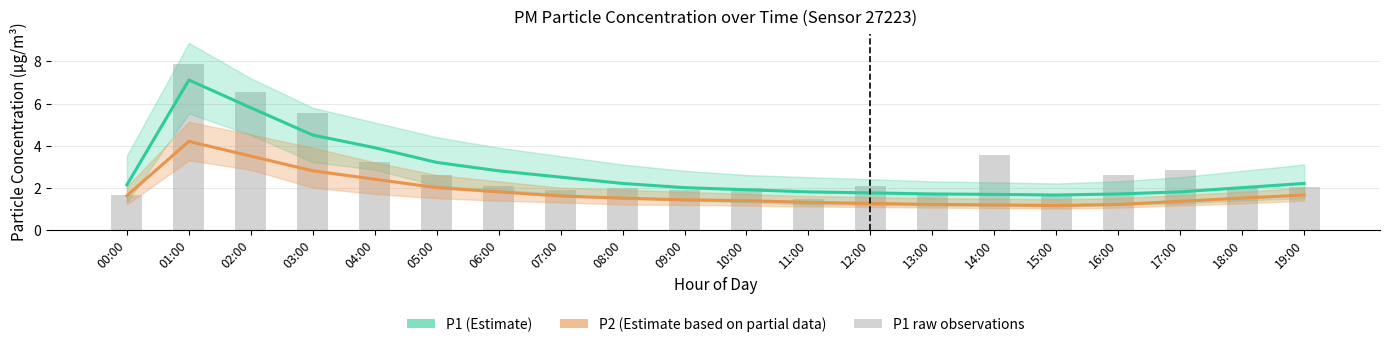

What is the maximum value for P2 (Estimate based on partial data)?

4.2